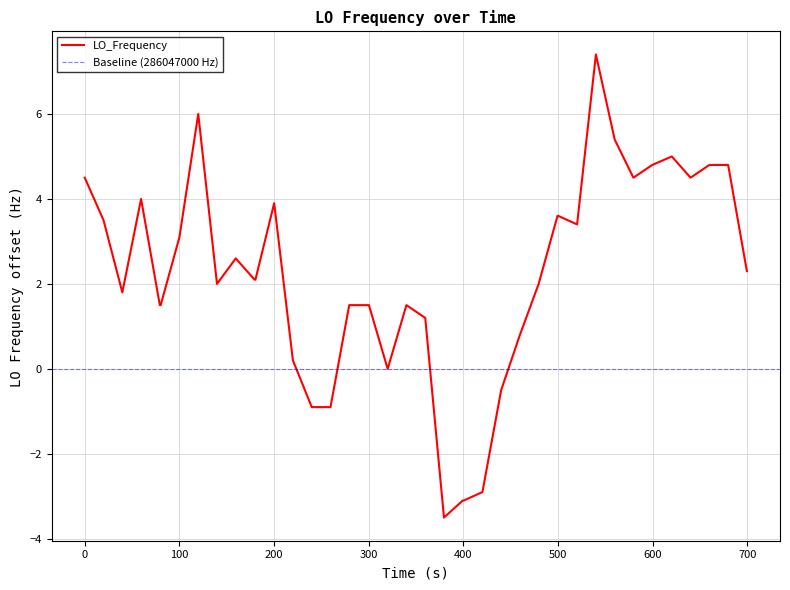

What is the maximum value for LO_Frequency?

7.4